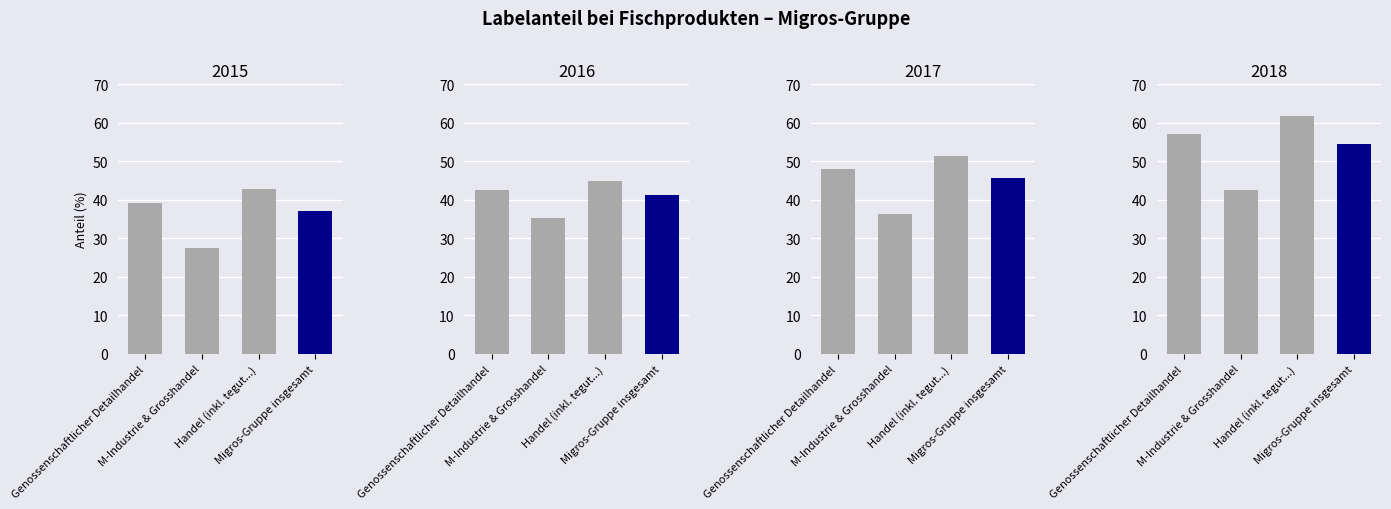

Rank the series by their maximum value, from lowest to highest.

2015, 2016, 2017, 2018